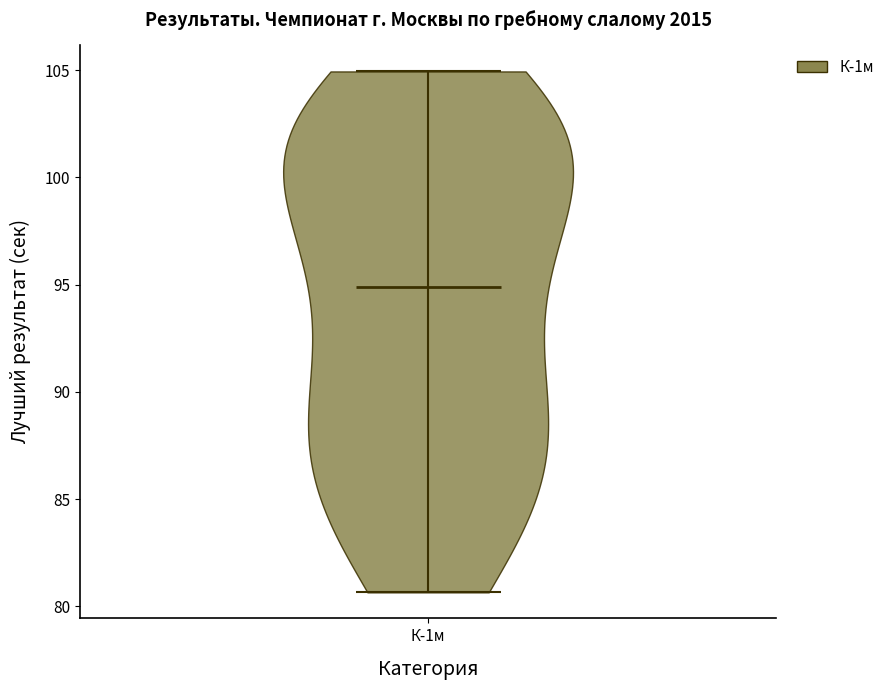

Read this violin plot against the y-axis: where its median line is, and the lowest and highest points the violin reaches. The values are not printed on the chart, so give them approximately, as read against the axis.

median line 95.0, lowest point 80.5, highest point 105.0